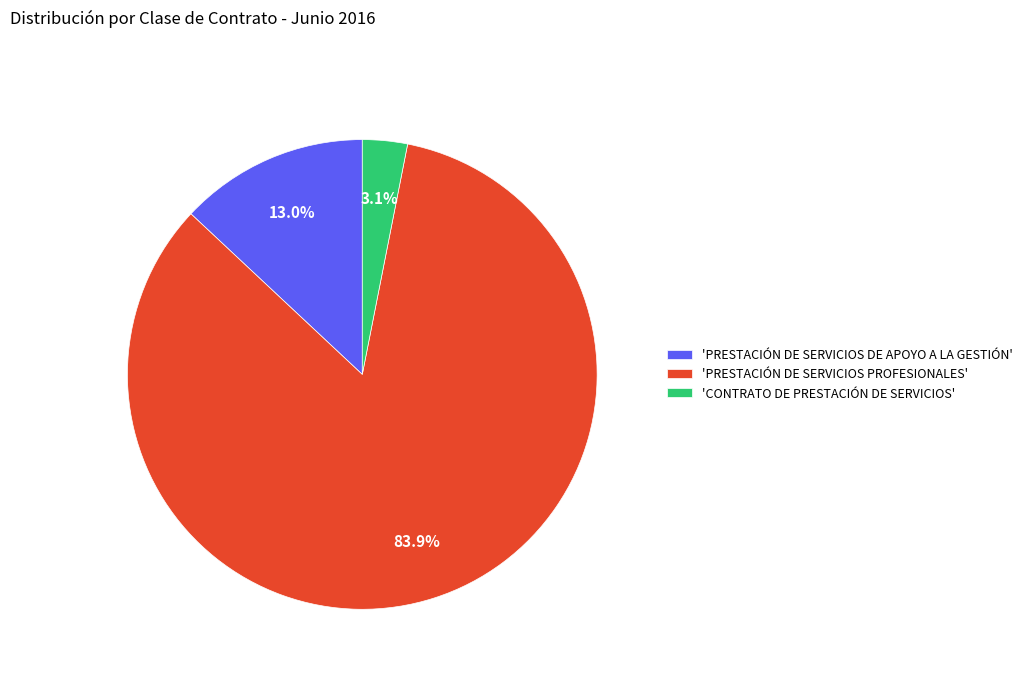

What is the majority slice?

'PRESTACIÓN DE SERVICIOS PROFESIONALES'